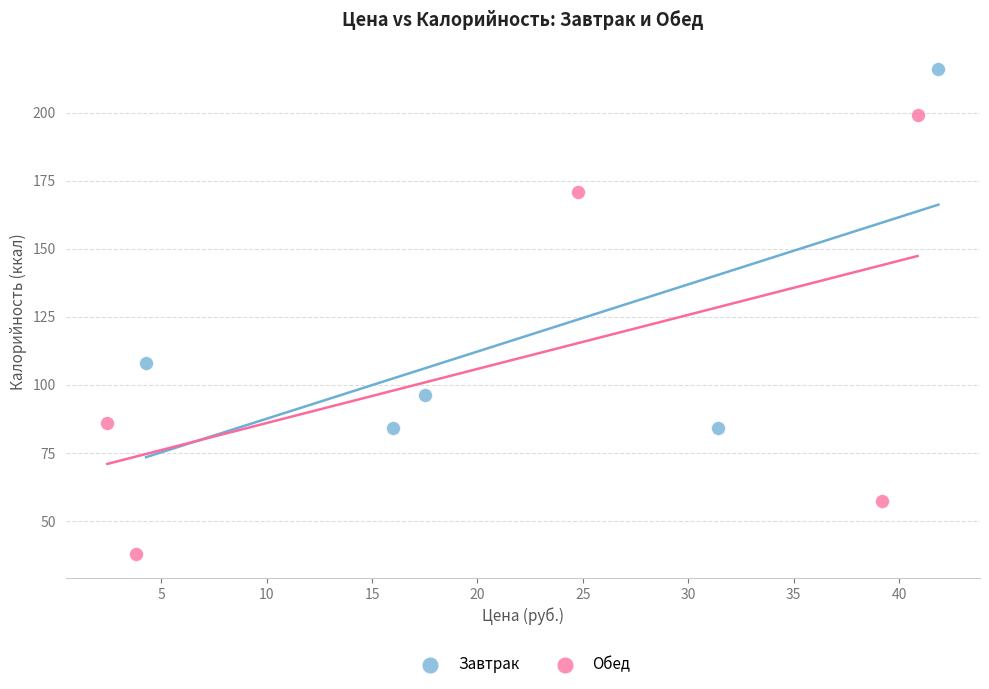

What are all the series names shown in the legend?

Завтрак, Обед